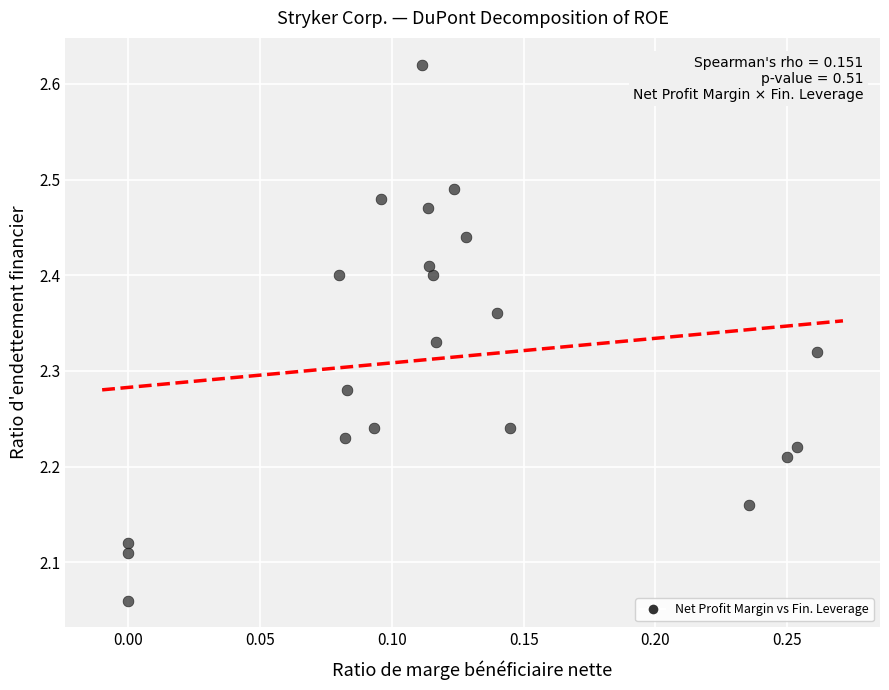

What is the range of X values (max minus min)?

0.3